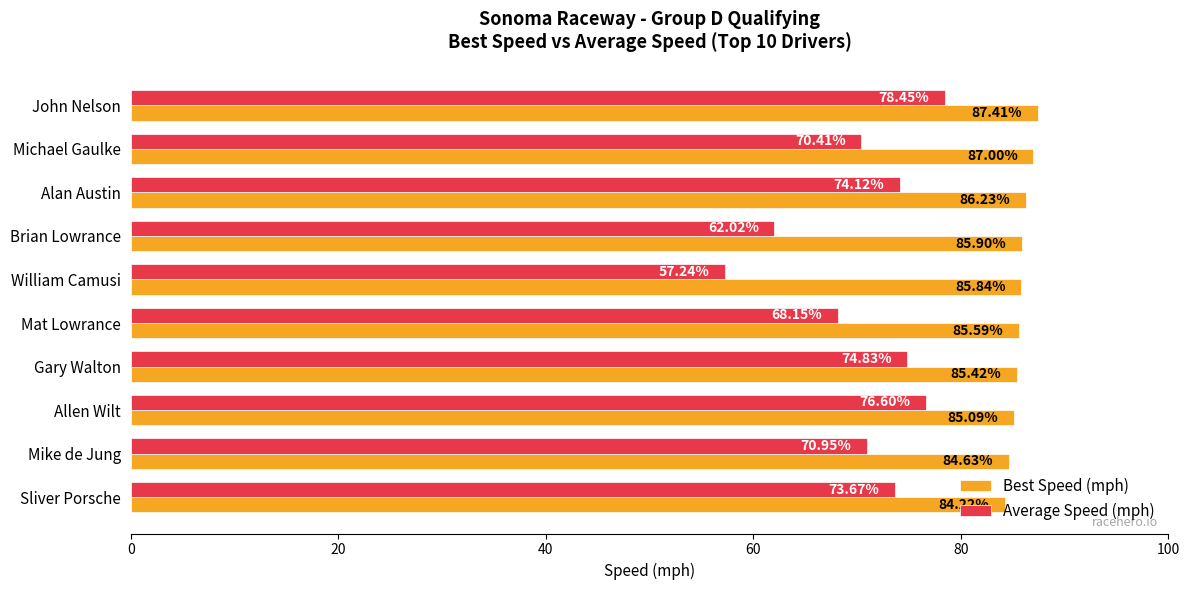

Is the value of Best Speed (mph) at John Nelson greater than the value of Average Speed (mph) at William Camusi?

Yes